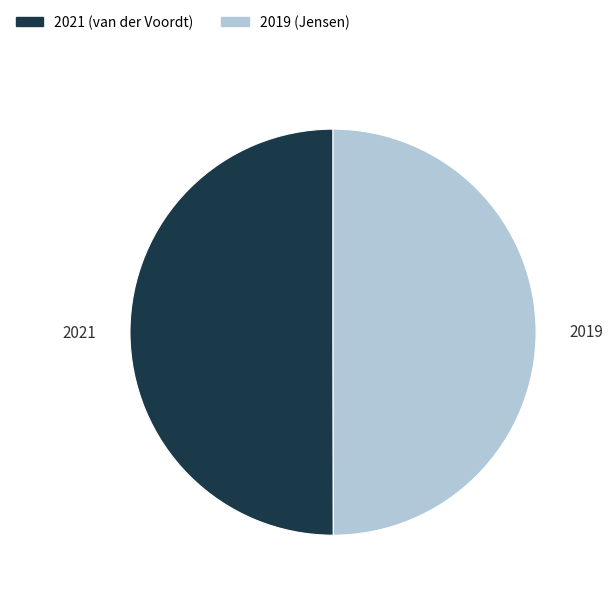

Is the sum of 2021 (van der Voordt) and 2019 (Jensen) greater than half?

Yes